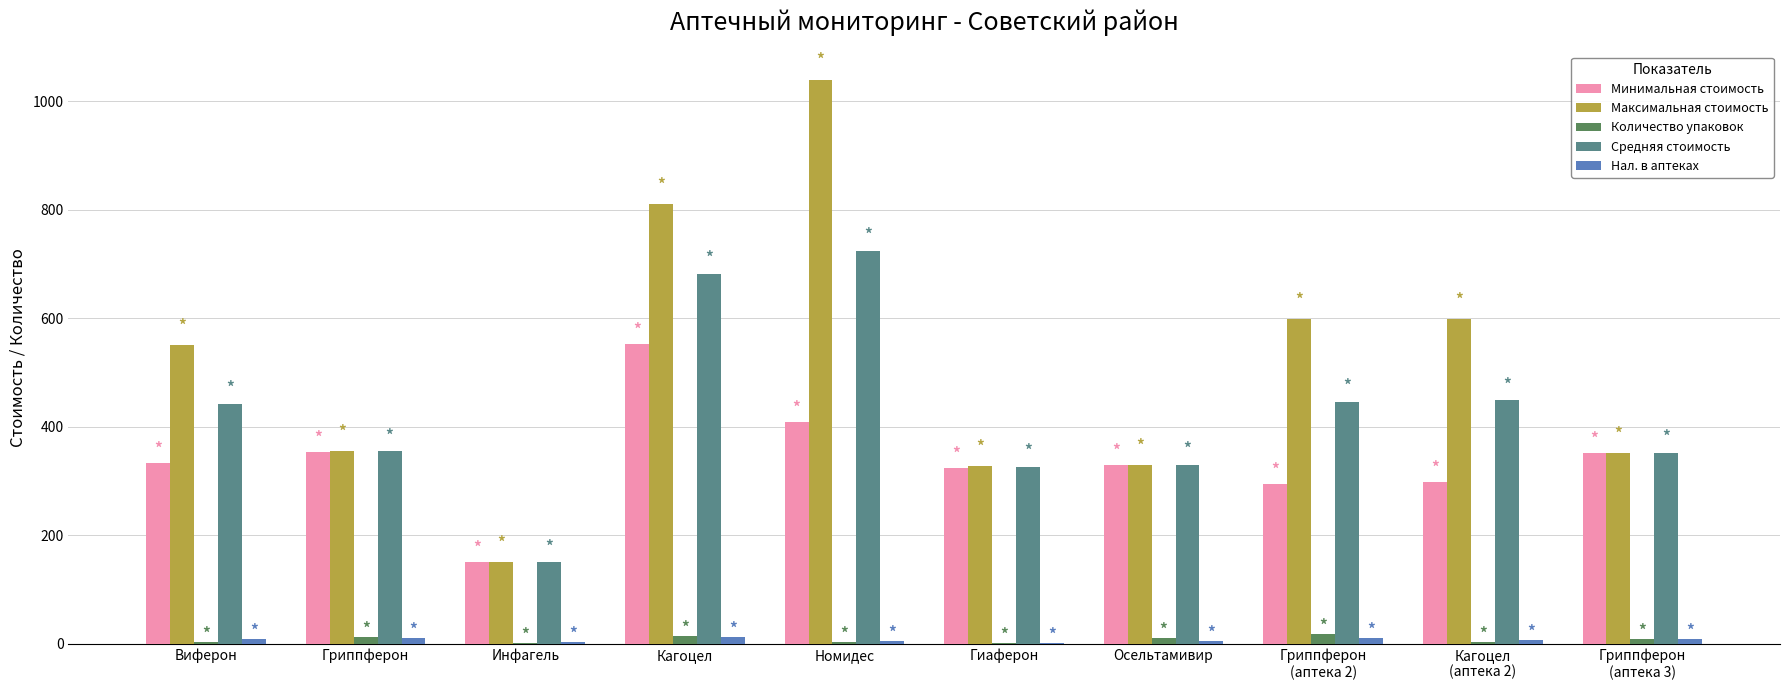

At which category is the sum across all series the highest?

Номидес